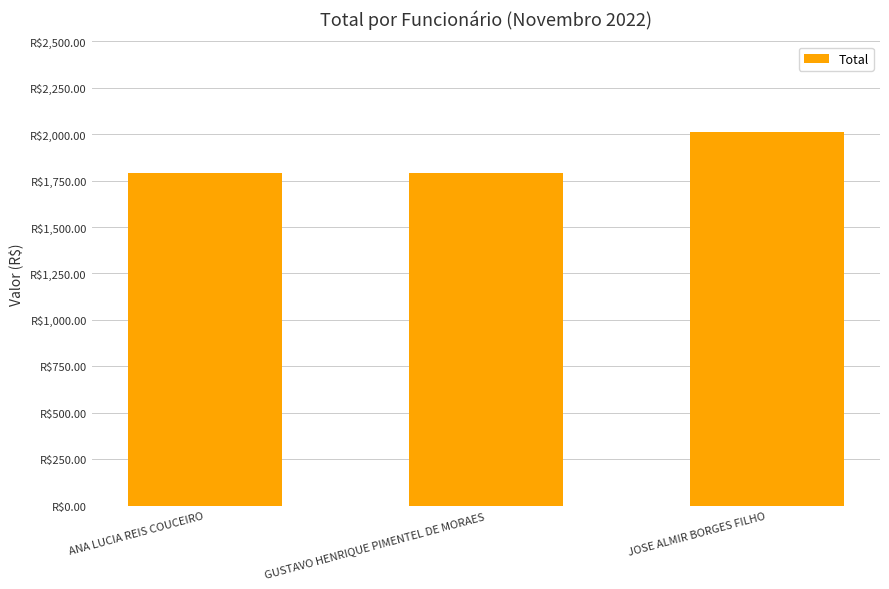

Does the chart contain any negative values?

No